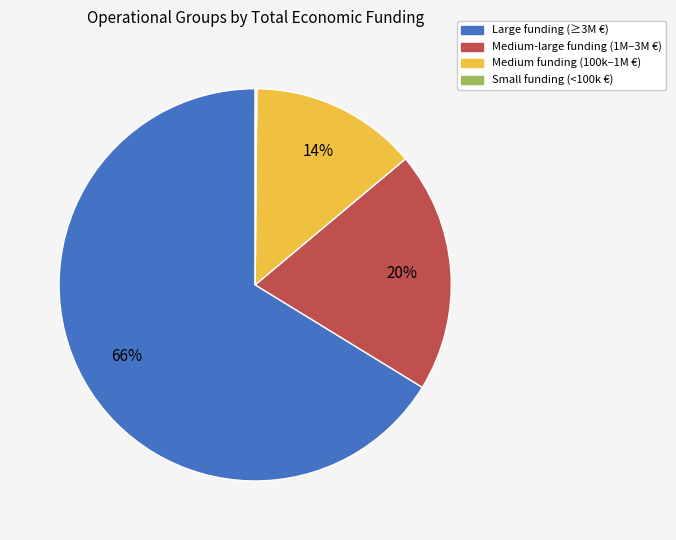

To the nearest percent, what is the average slice percentage?

25%